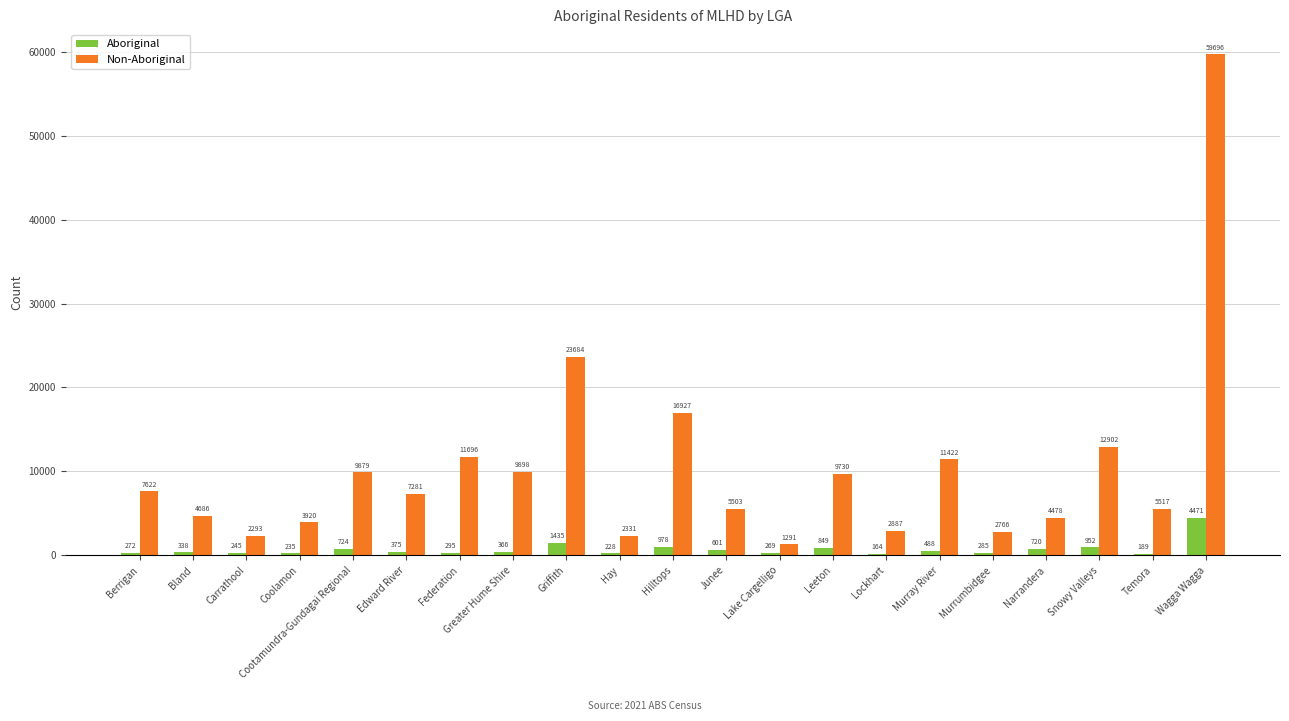

At which label does Aboriginal reach its peak?

Wagga Wagga